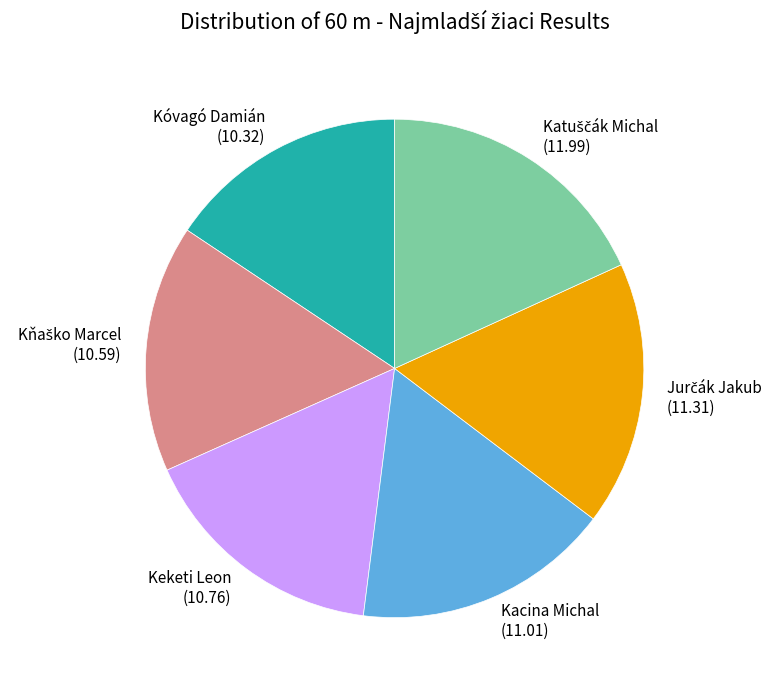

Is it true that Kóvagó Damián is 16% of the pie?

True